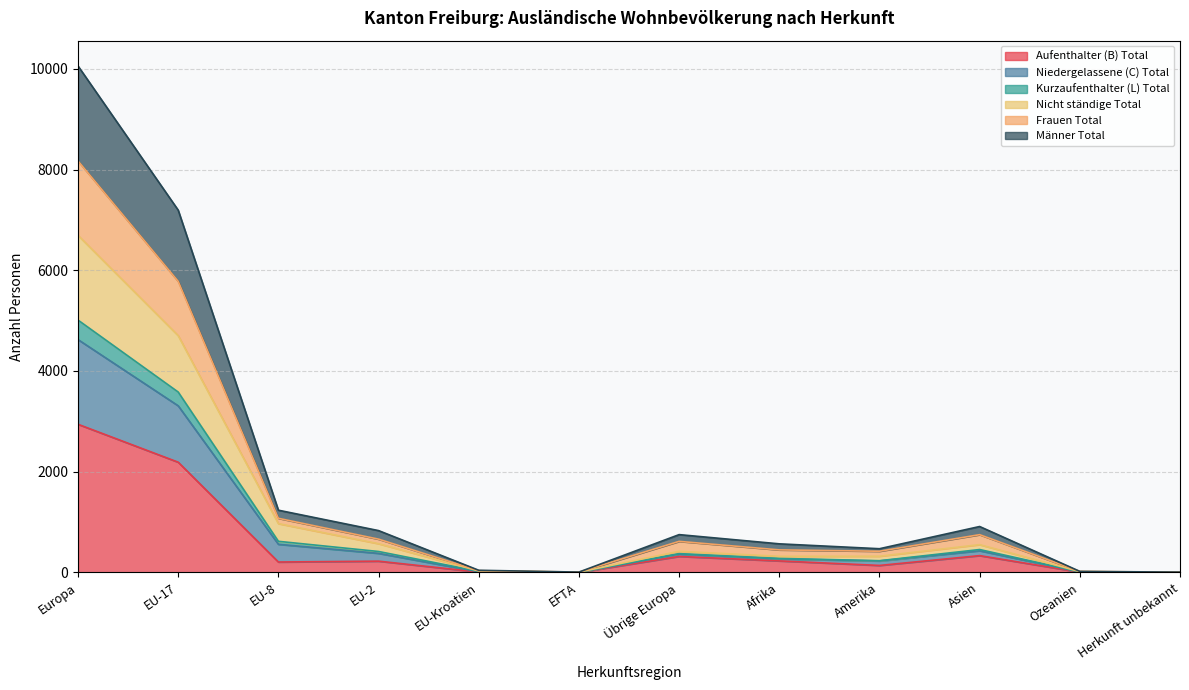

Does the chart have visible grid lines?

Yes